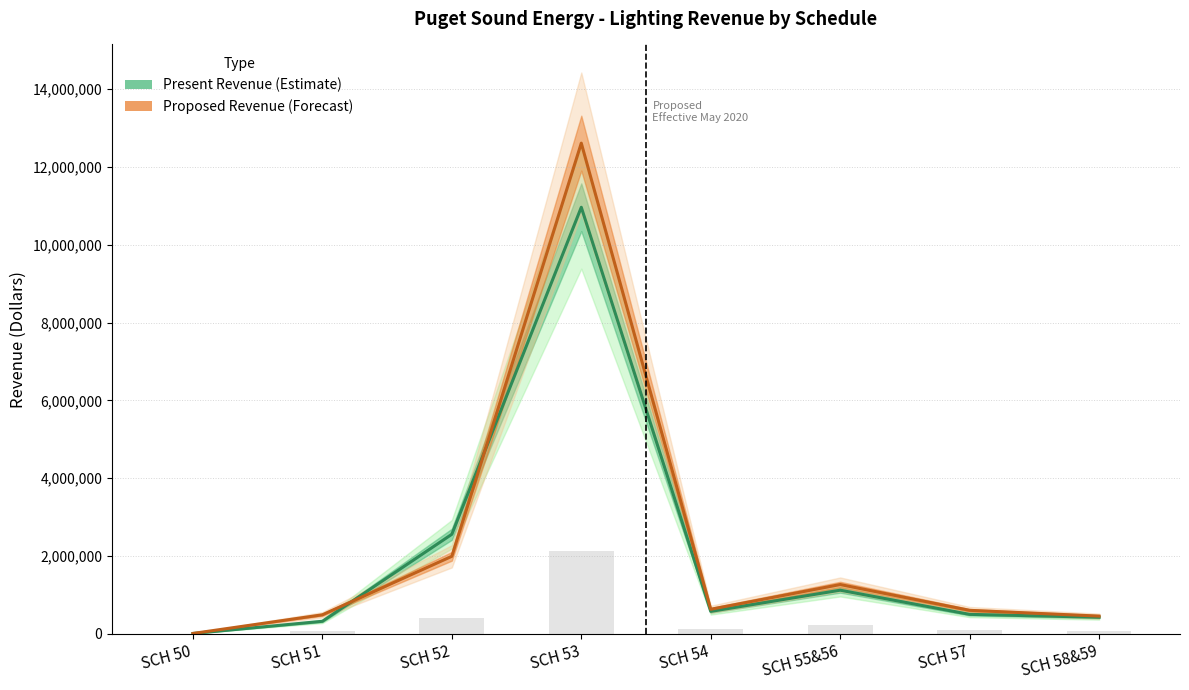

How many values in the Proposed Revenue series are below 628393?

4